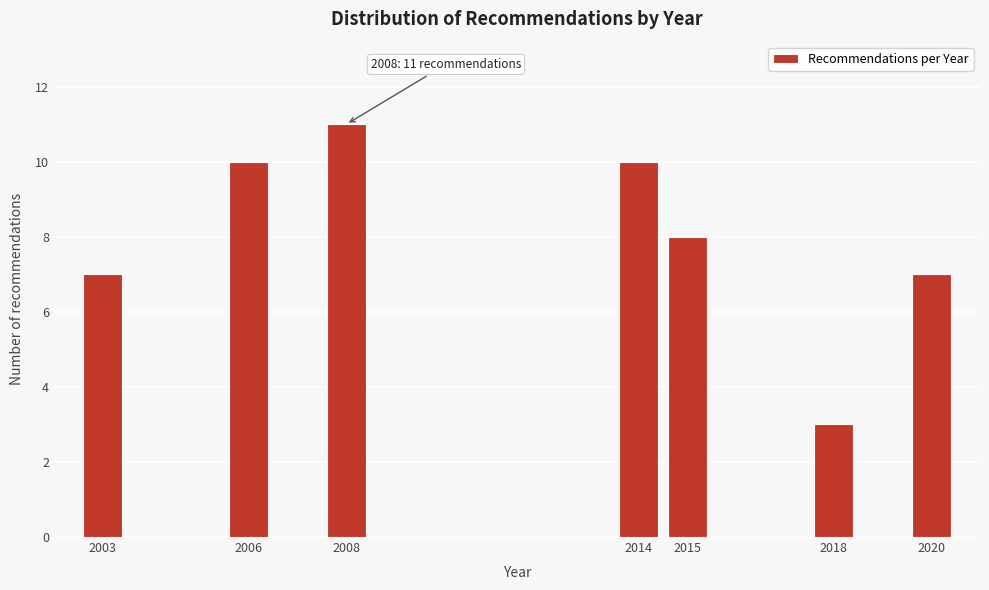

Reading right to left, what are all the values shown in this chart?

7	3	8	10	11	10	7